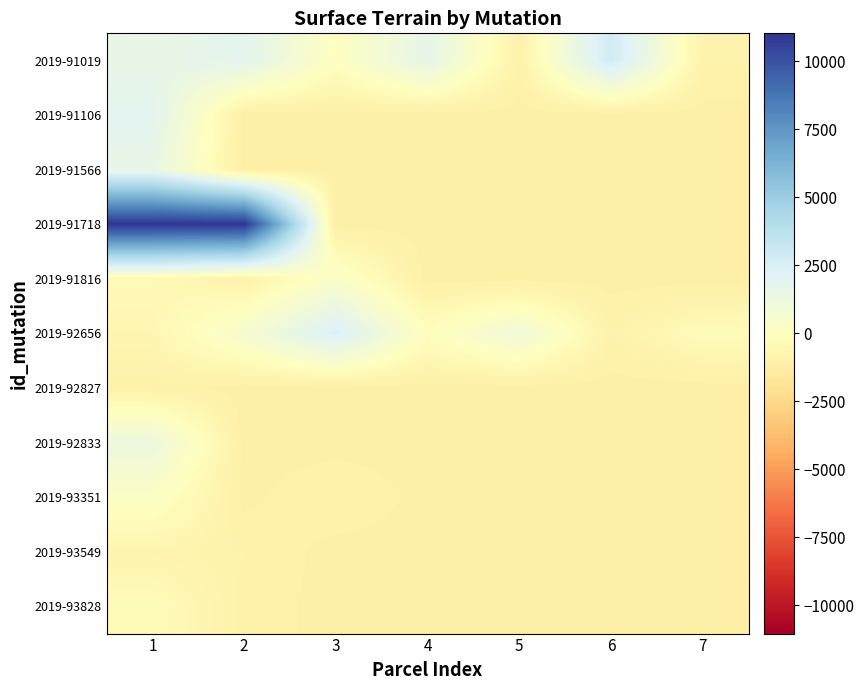

At 2, list the series in order from smallest to largest.

2019-91106, 2019-91566, 2019-92827, 2019-92833, 2019-93351, 2019-93828, 2019-91816, 2019-93549, 2019-92656, 2019-91019, 2019-91718